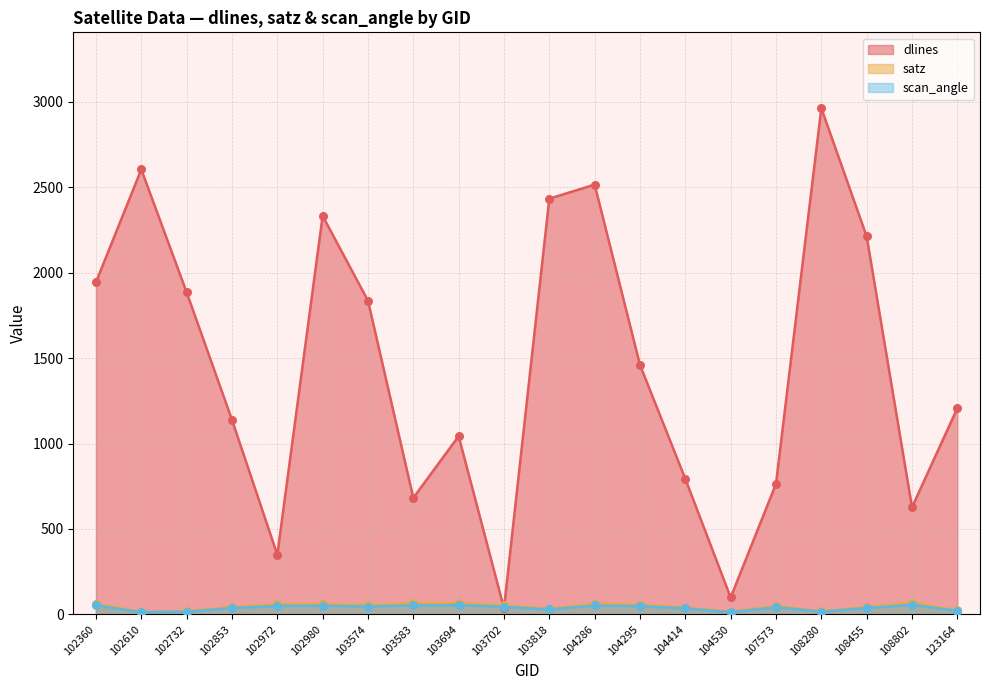

What is the total value across all series at 123164?

1250.9